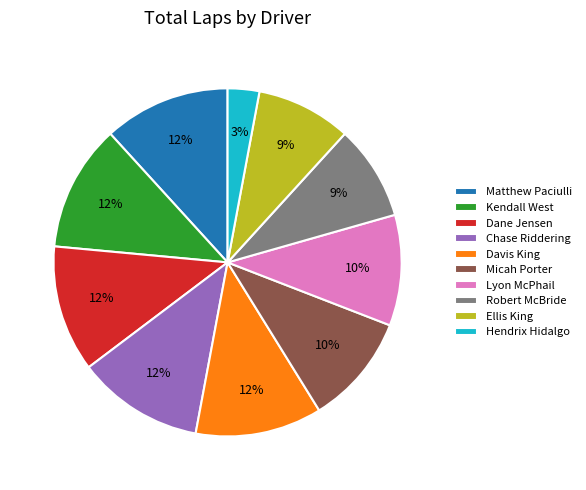

Does Lyon McPhail represent more than half of the total?

No